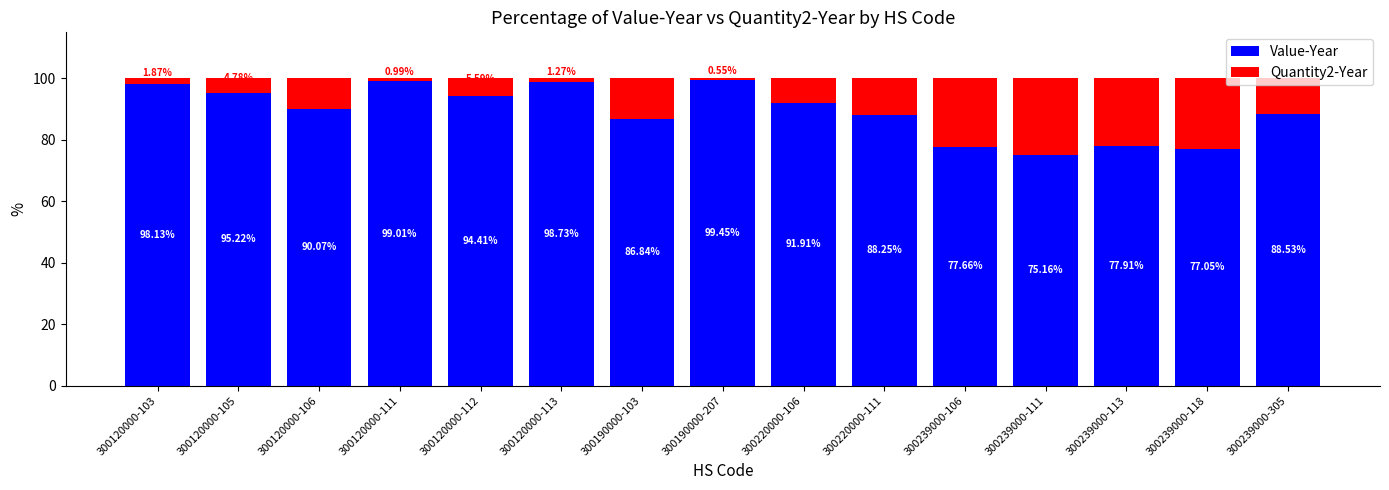

How many data points in Value-Year are above 90?

8